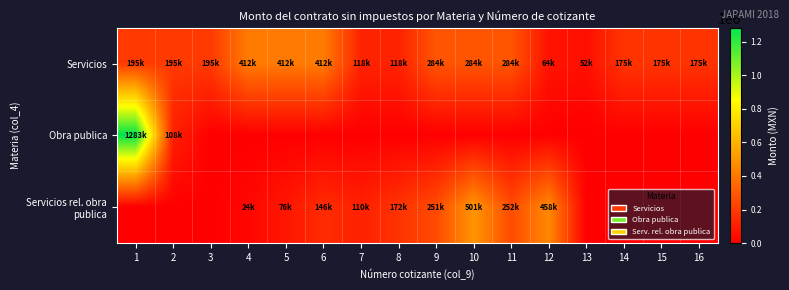

Rank the series by their maximum value, from lowest to highest.

Servicios, Servicios rel. obra publica, Obra publica